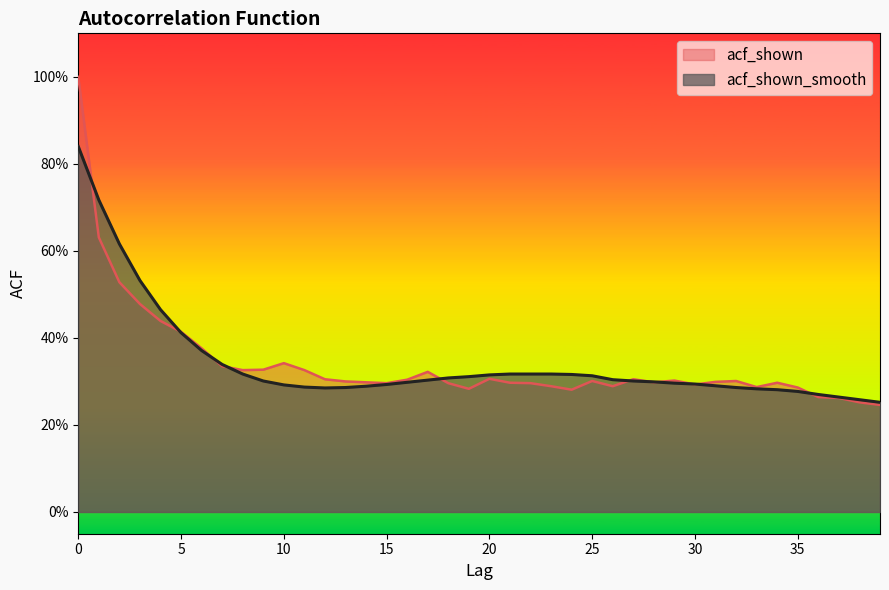

Between 30 and 25, which is larger?

25